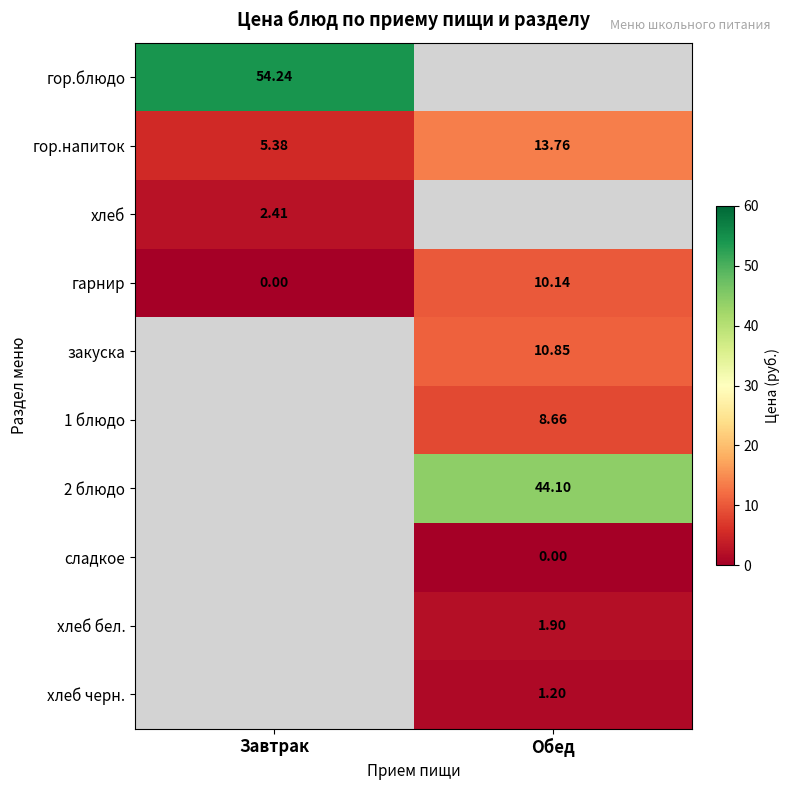

Between Завтрак and Обед, which series saw the biggest shift?

гарнир